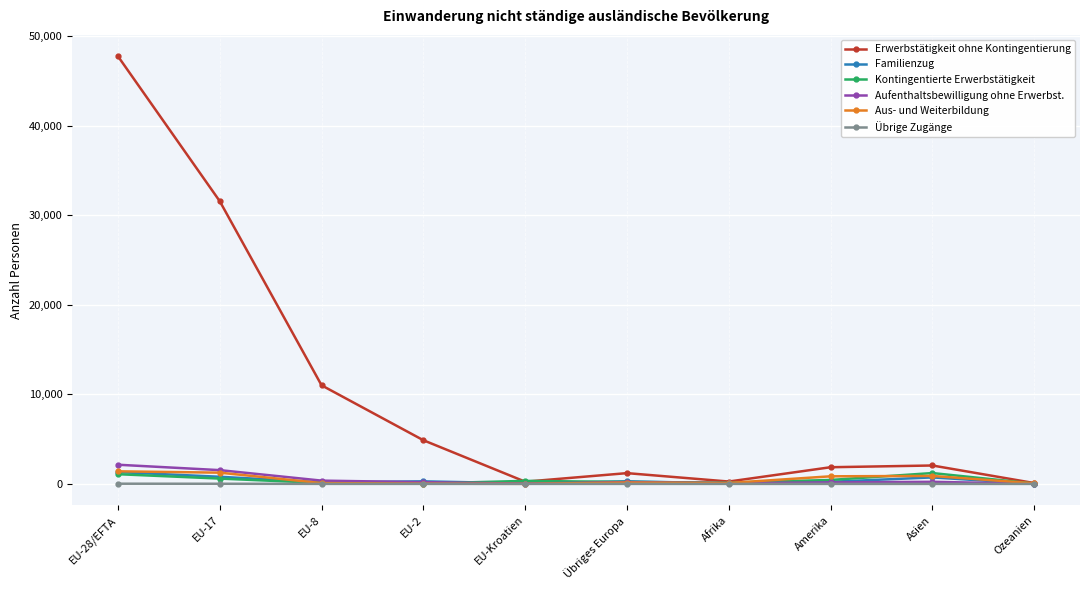

Which series changed the most between Afrika and Asien?

Erwerbstätigkeit ohne Kontingentierung